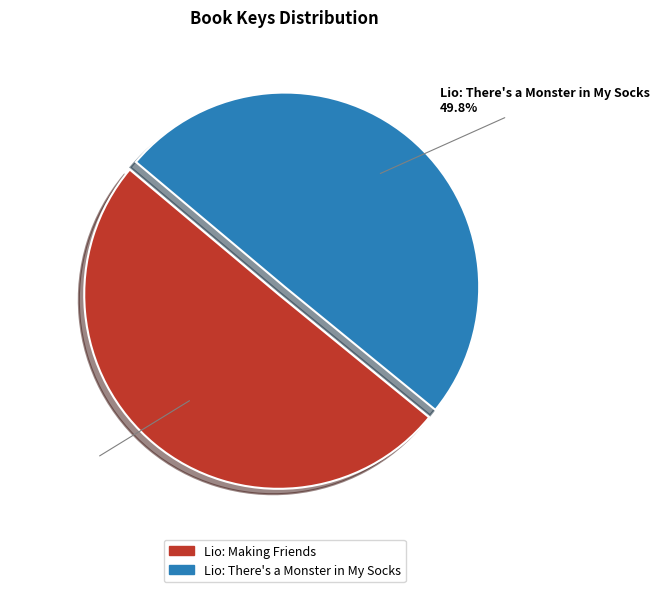

Do Lio: There's a Monster in My Socks and Lio: Making Friends together represent more than half of the pie?

Yes